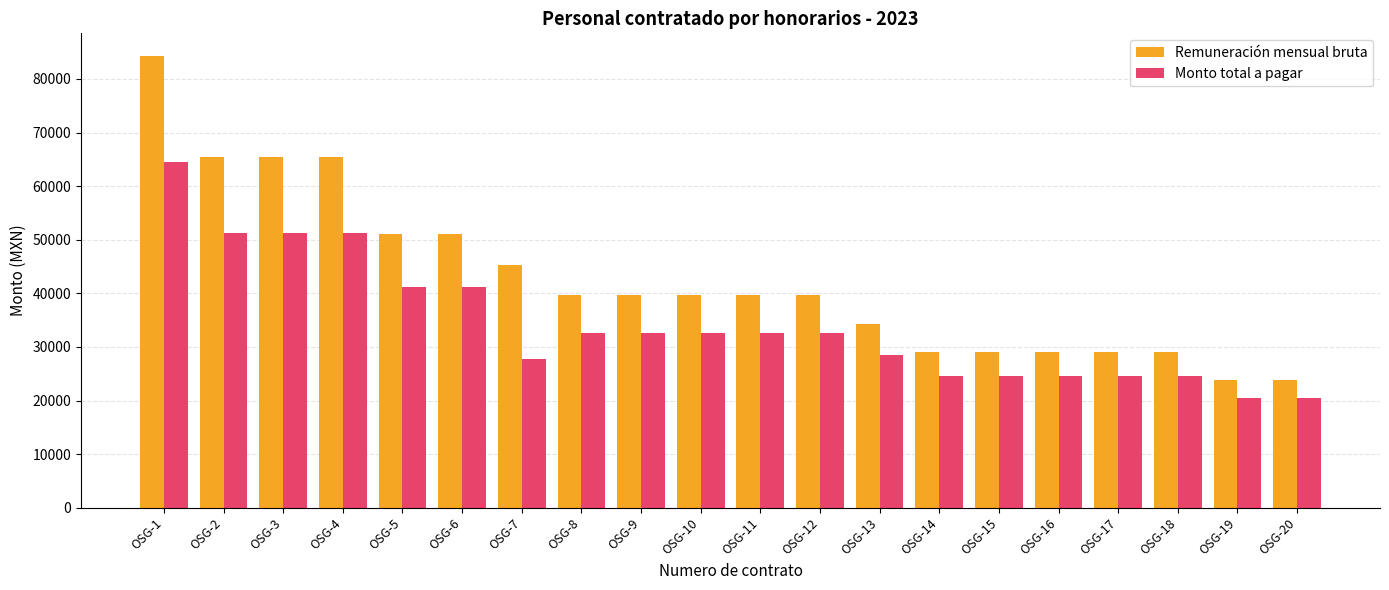

What is the difference between the maximum and second lowest values in the Remuneración mensual bruta series?

60500.0